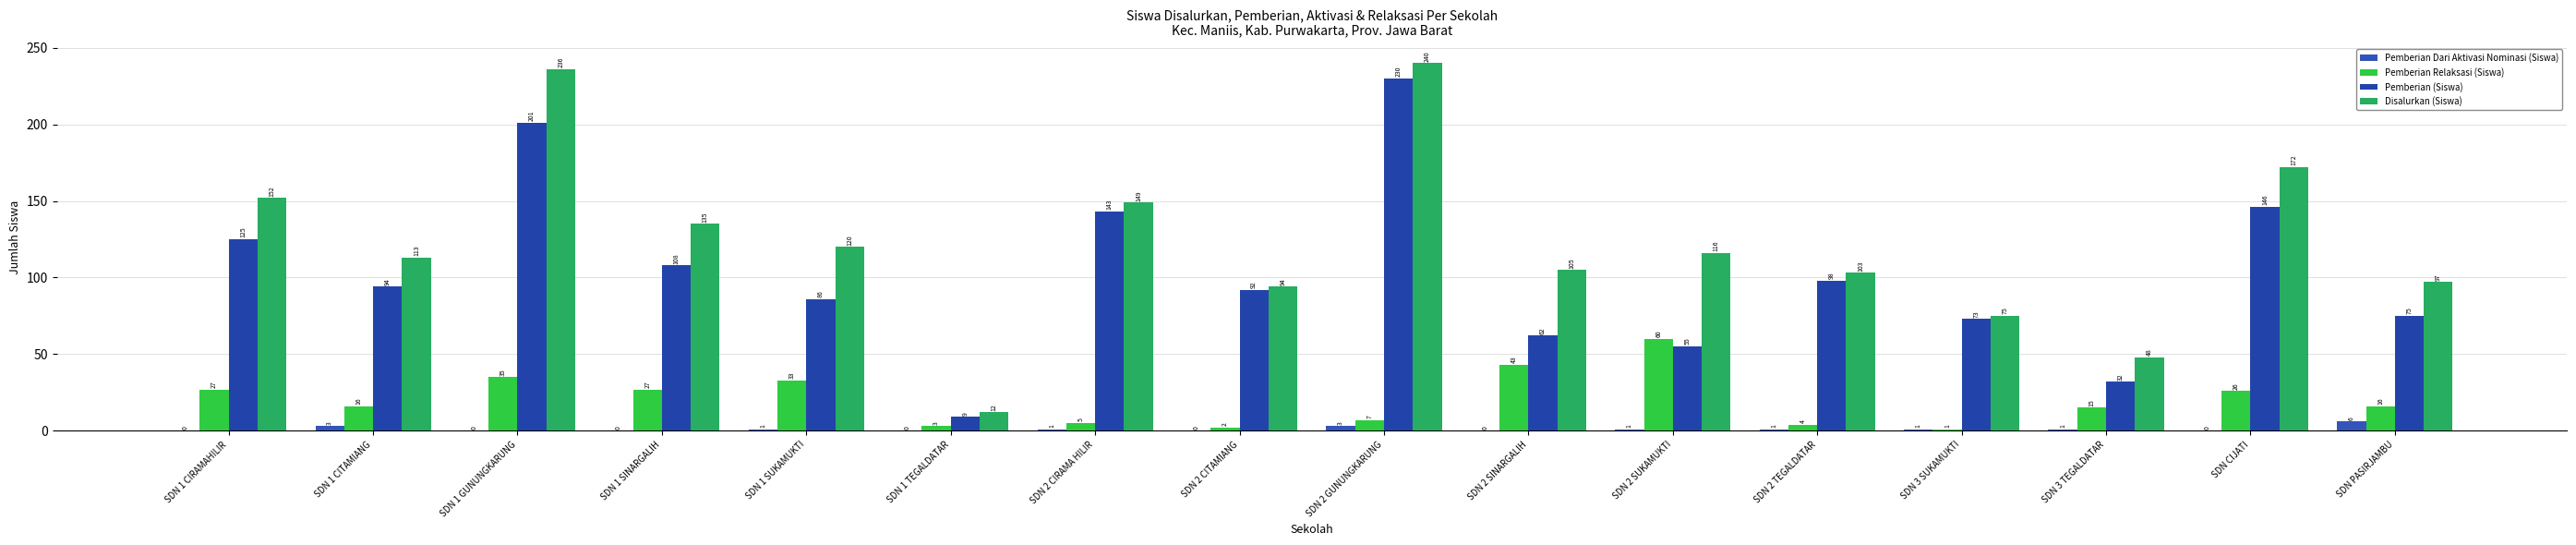

What is the label of the 7th bar from the right?

SDN 2 SINARGALIH